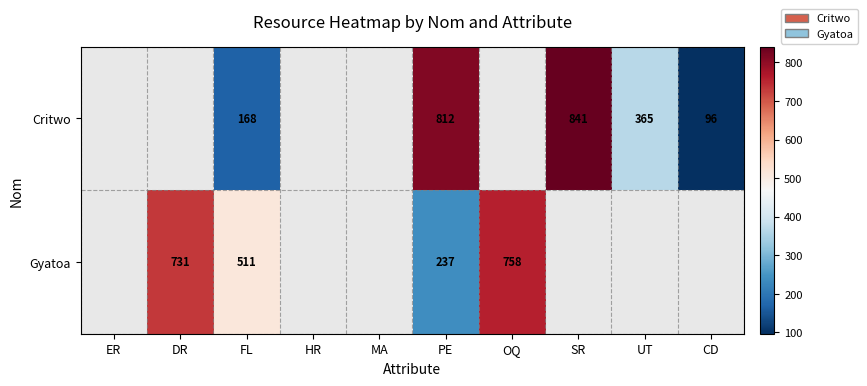

What is the total value across all series at PE?

1049